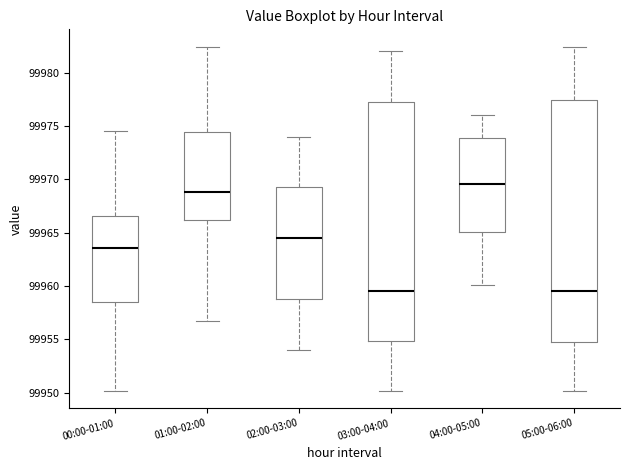

Reading left to right, read every box against the y-axis: the position of its median line, the range the box covers, and the ends of its whiskers. The values are not printed on the chart, so give them approximately, as read against the axis.

00:00-01:00: median 99963.5, box 99958.5 to 99966.5, whiskers 99950.0 to 99974.5
01:00-02:00: median 99969.0, box 99966.0 to 99974.5, whiskers 99956.5 to 99982.5
02:00-03:00: median 99964.5, box 99959.0 to 99969.5, whiskers 99954.0 to 99974.0
03:00-04:00: median 99959.5, box 99955.0 to 99977.5, whiskers 99950.0 to 99982.0
04:00-05:00: median 99969.5, box 99965.0 to 99974.0, whiskers 99960.0 to 99976.0
05:00-06:00: median 99959.5, box 99955.0 to 99977.5, whiskers 99950.0 to 99982.5